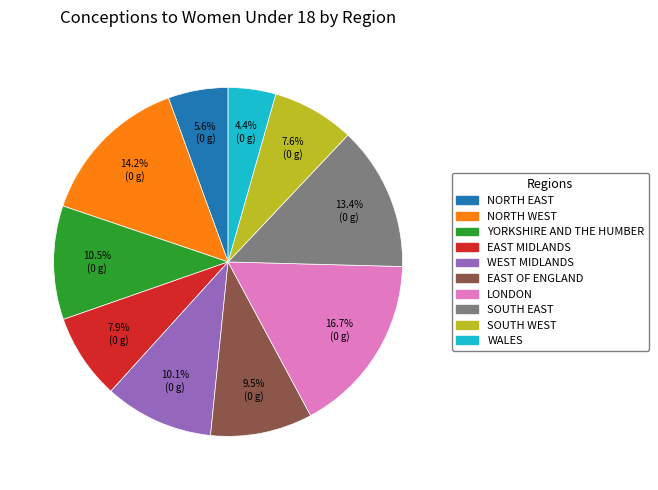

What portion of the pie excludes WALES?

95.6%